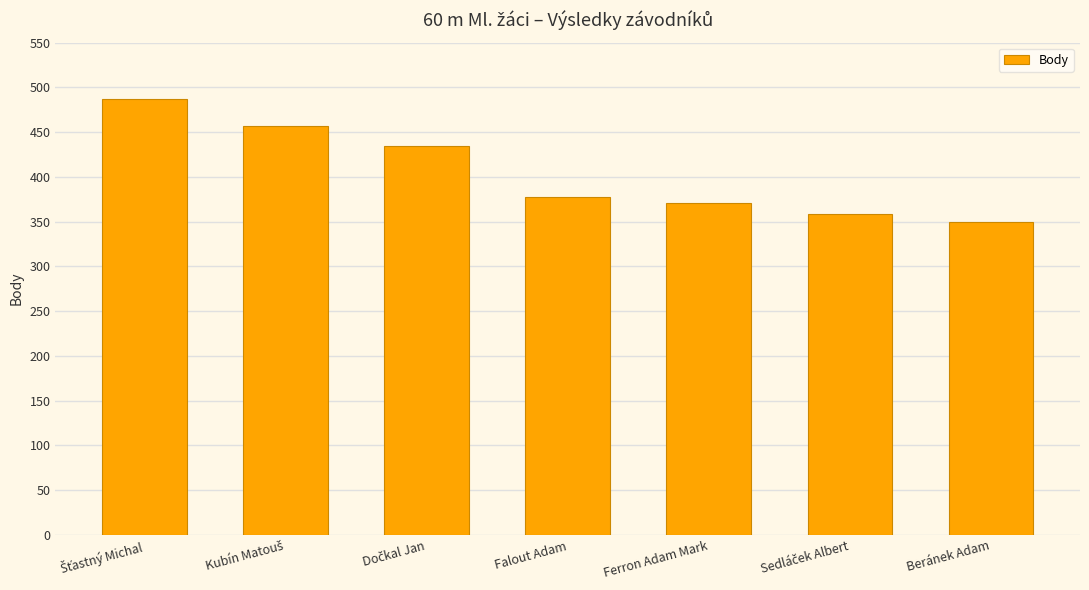

What is the value of the 4th bar from the left?

378